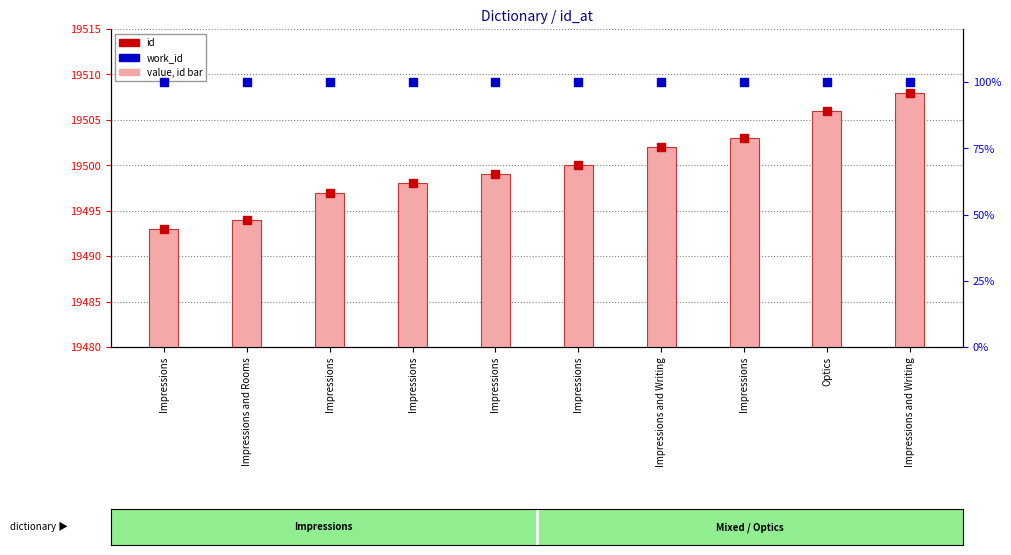

Which series has the largest Y range (max minus min)?

id